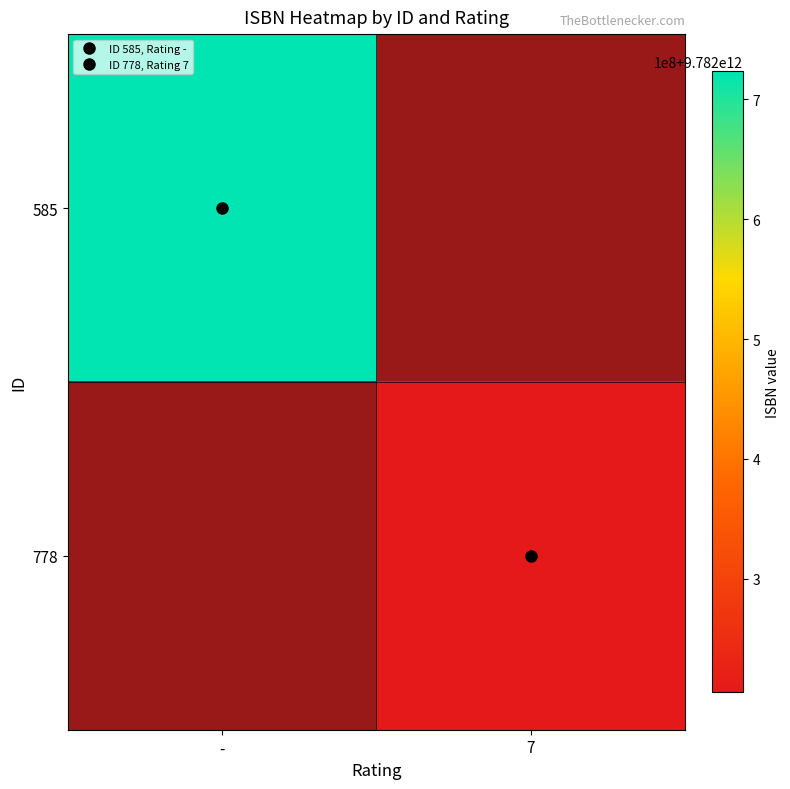

The value of 778 at 7 is 15431151088863.8. True or false?

False